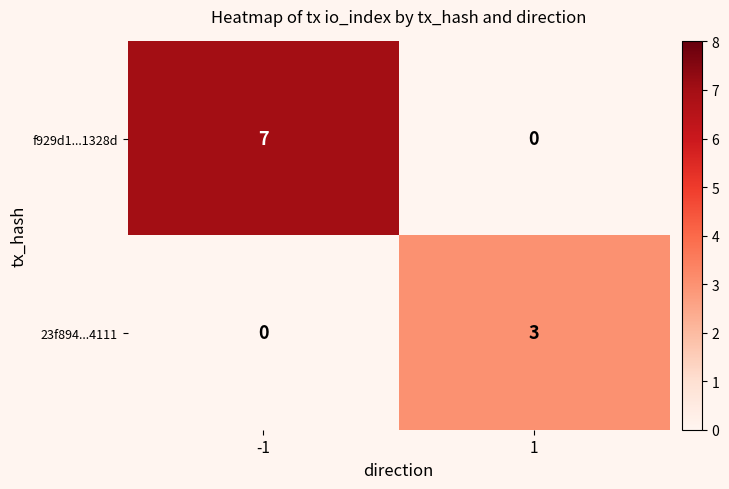

What is the difference between the highest and lowest values at -1?

7